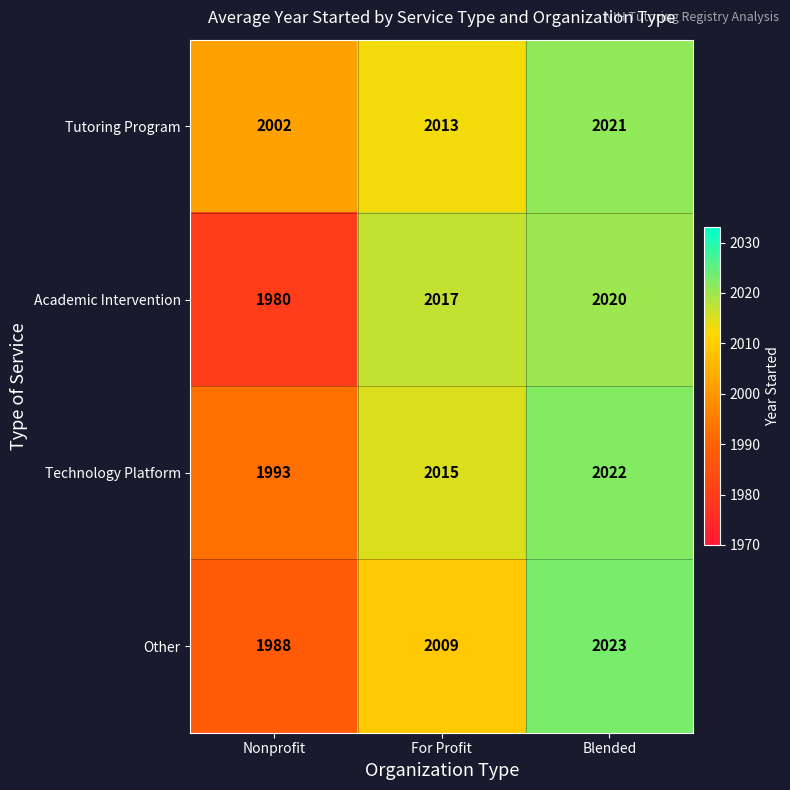

Count the Technology Platform values in the range 1993 to 2022.

3